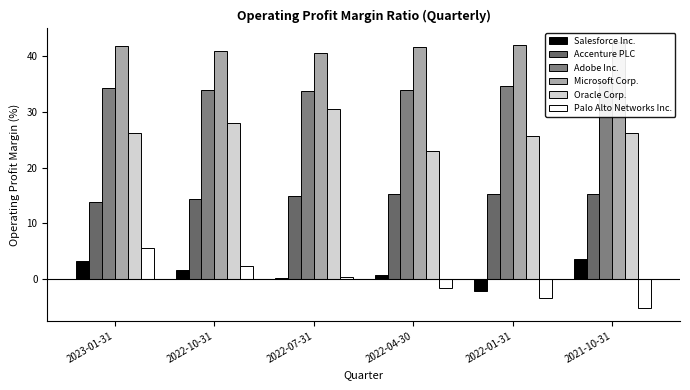

How many bars are there in each group?

6